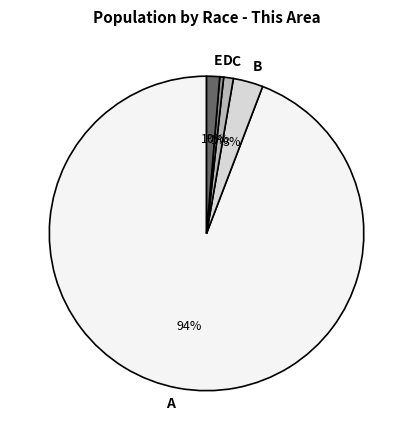

Is there any slice that represents more than half of the pie?

Yes